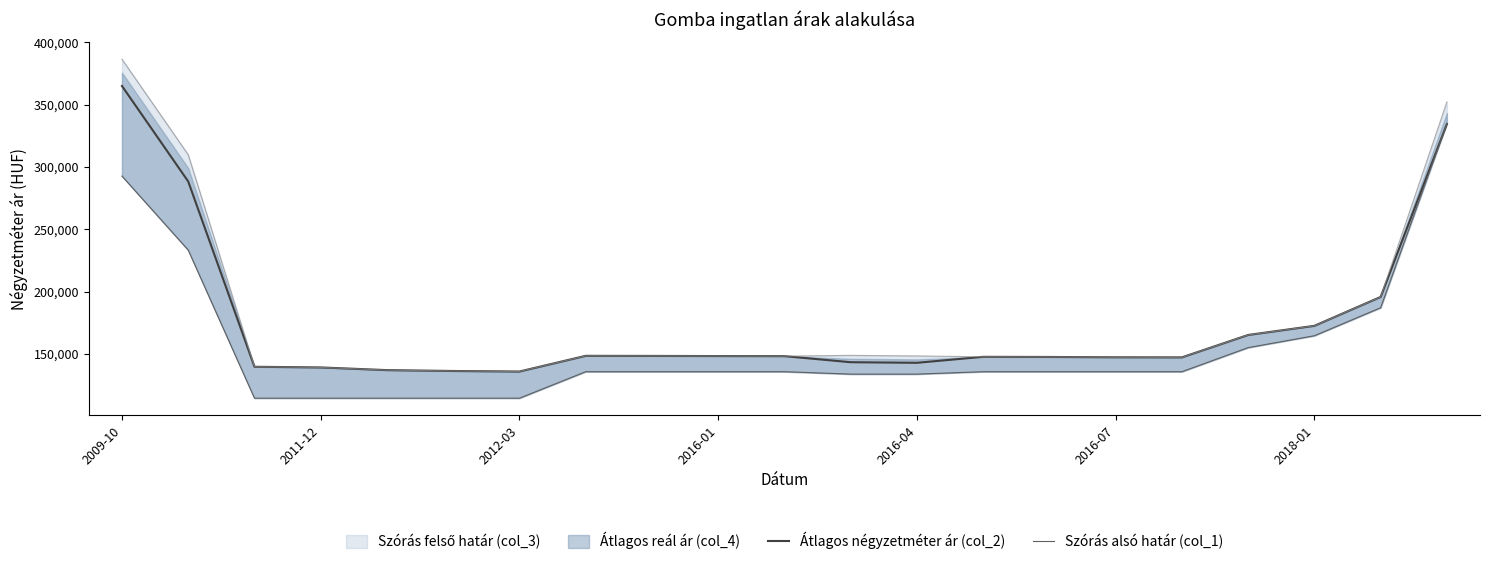

What is the minimum value shown in the chart?

114457